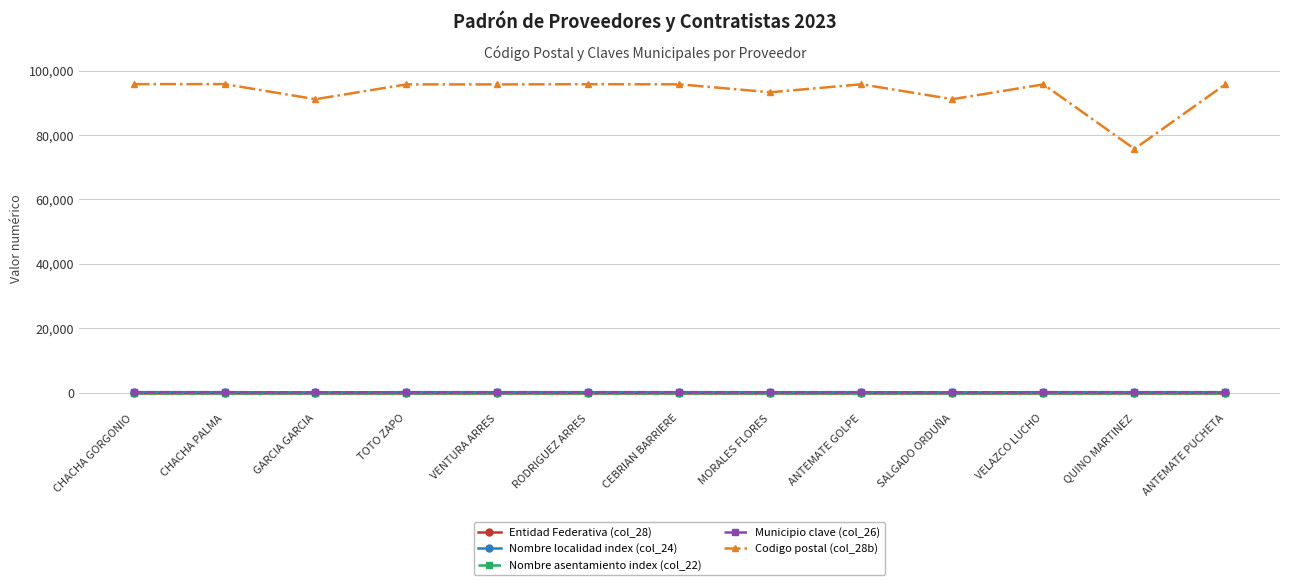

Is this an area chart (filled region under the line)?

No